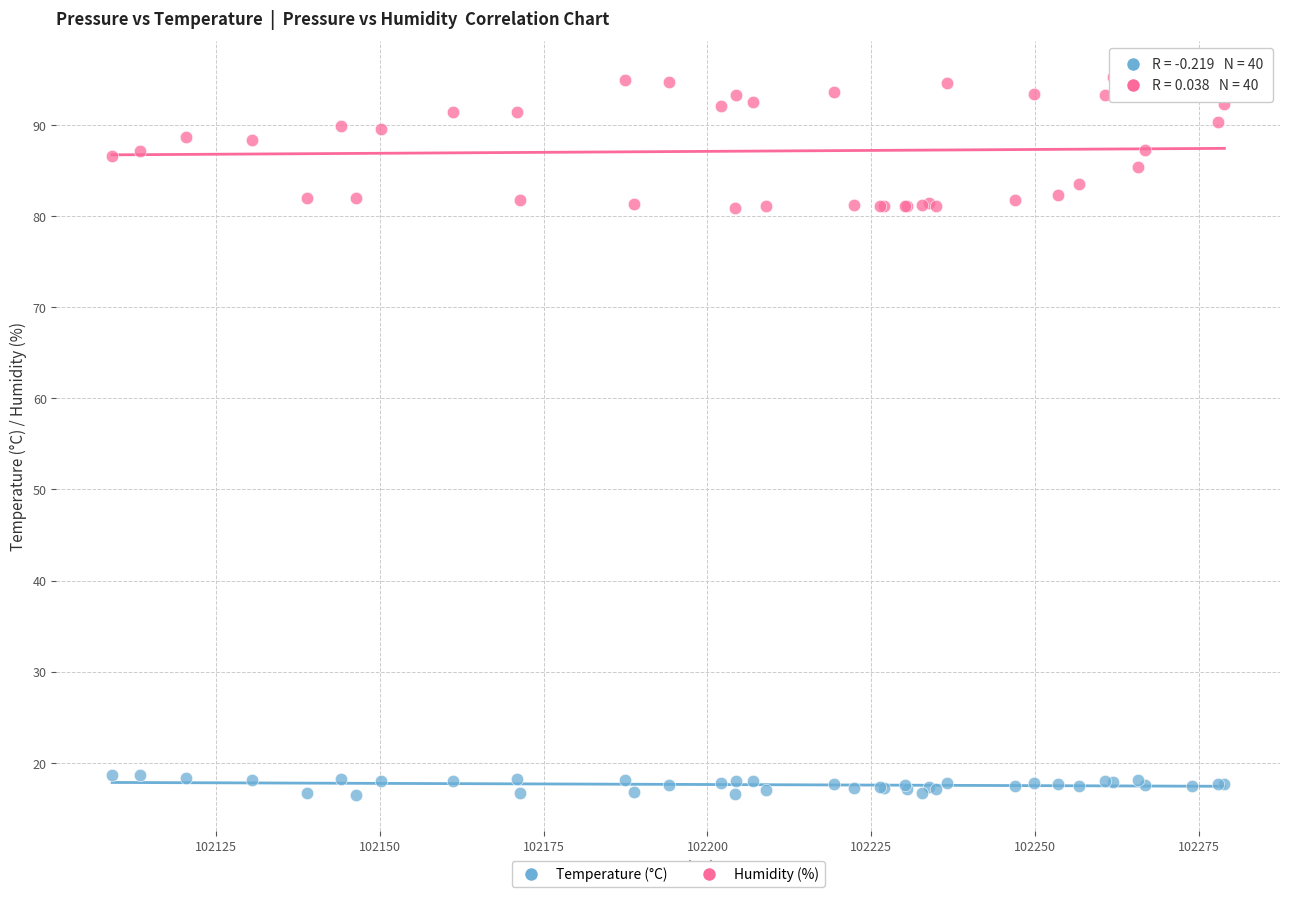

Which series reaches the minimum Y coordinate?

Temperature (°C)